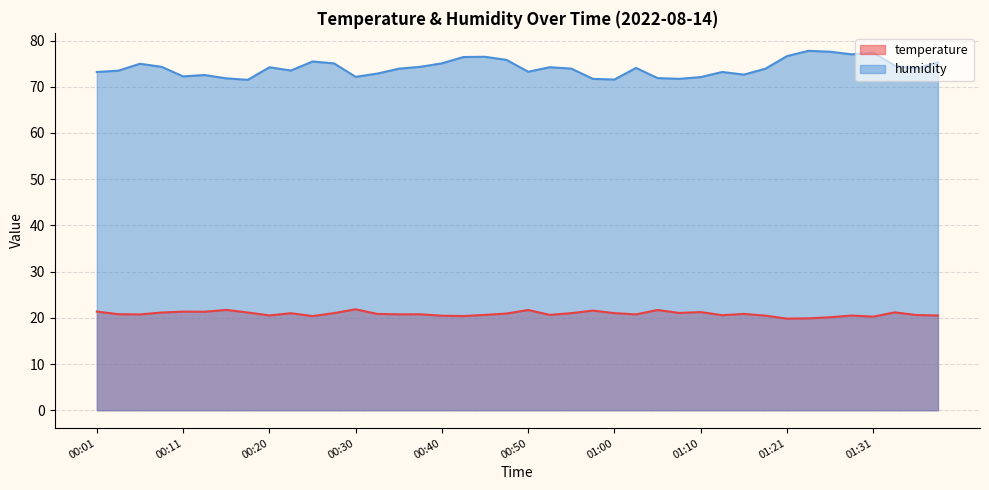

How many data points in temperature are less than 20?

2